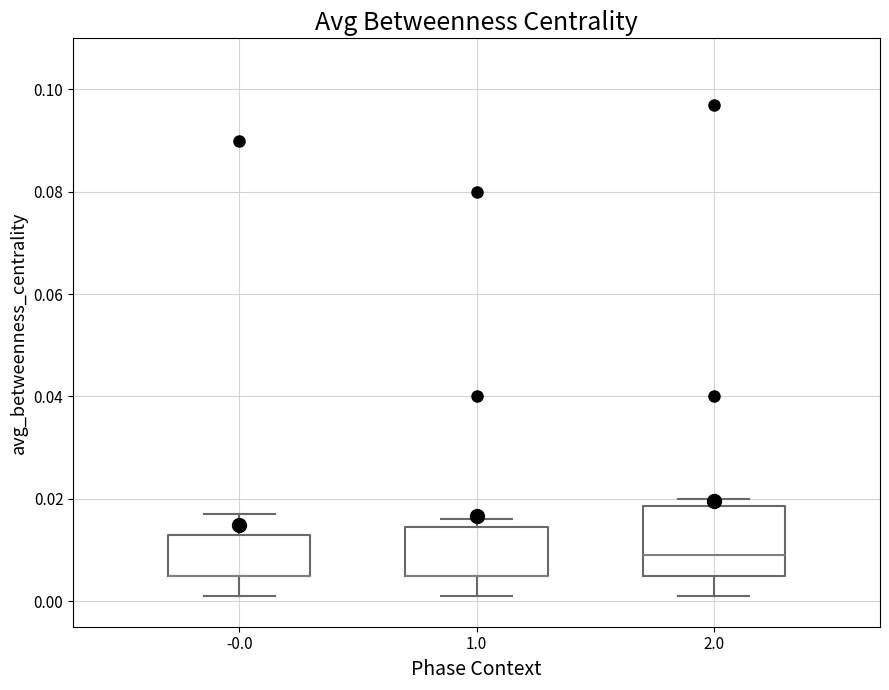

Where does the median line of the box at x = 2.0 sit on the y-axis? The values are not printed on the chart, so give them approximately, as read against the axis.

0.010